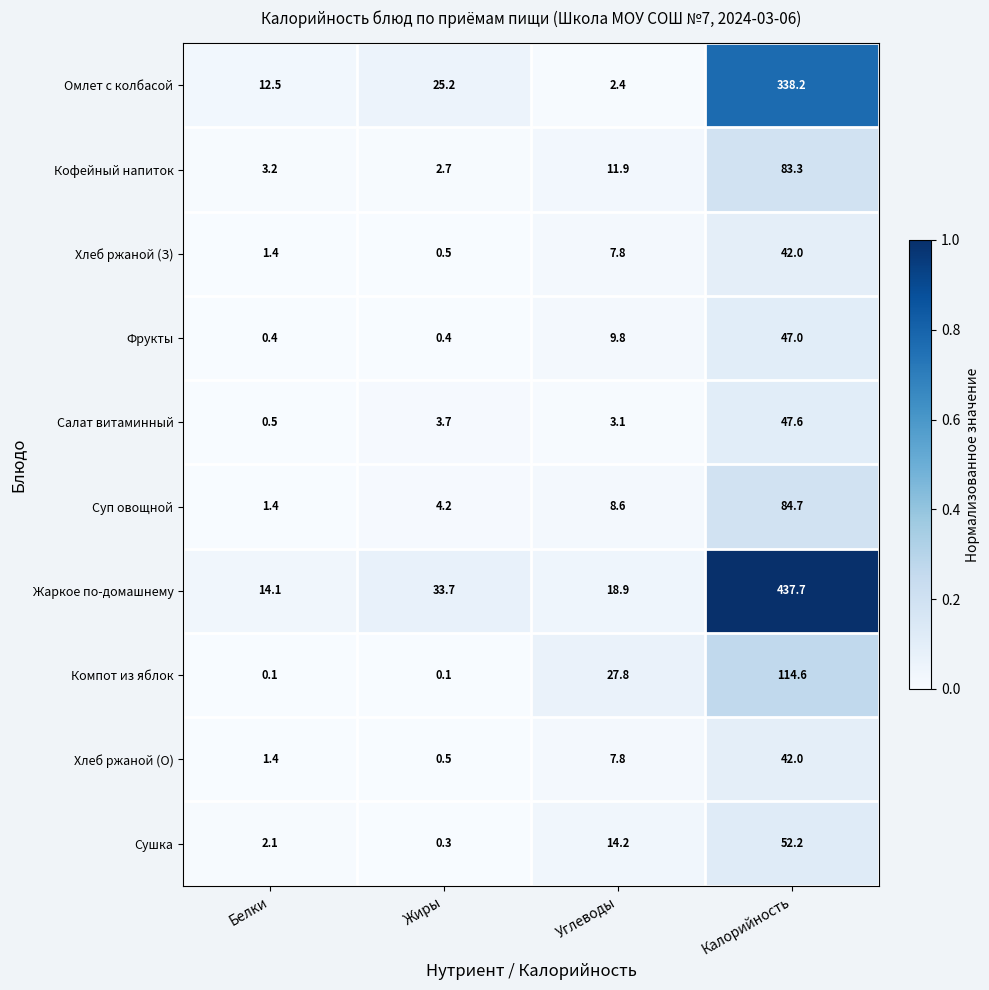

At which category is the sum across all series the highest?

Калорийность